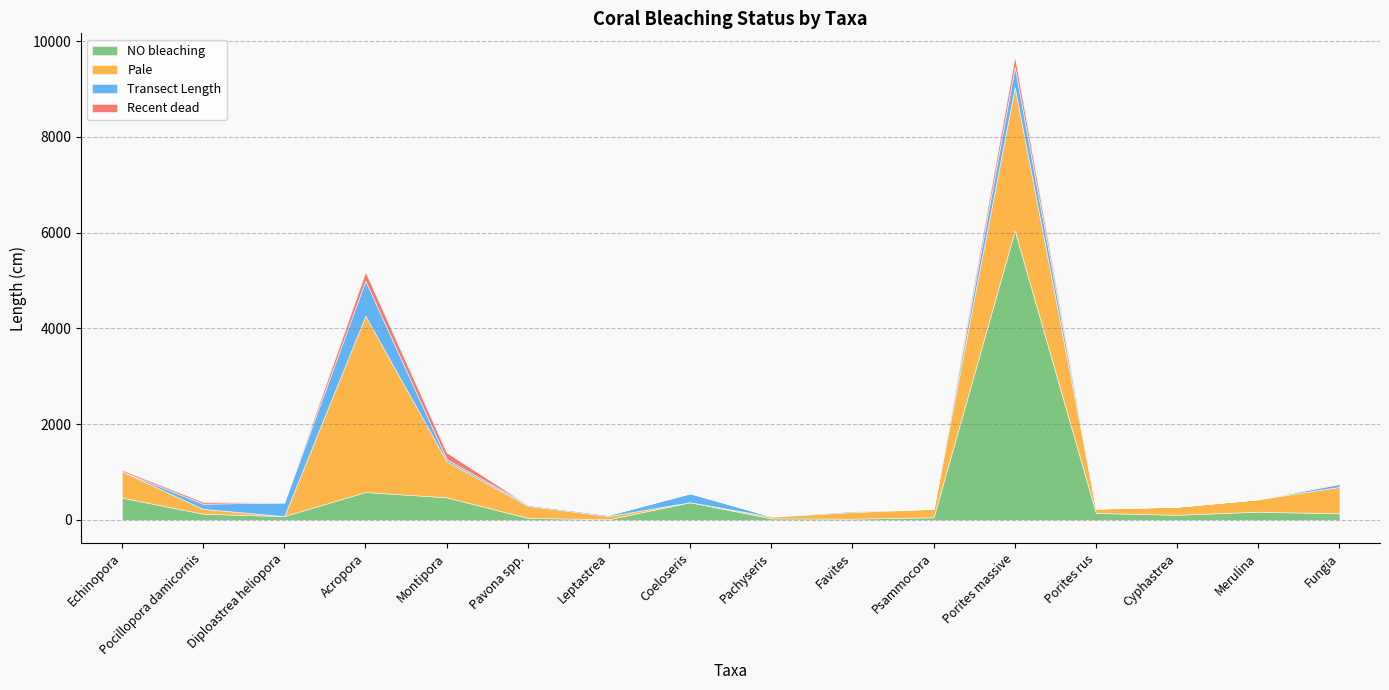

Which series ends up on top after the final intersection of NO bleaching and Pale?

Pale